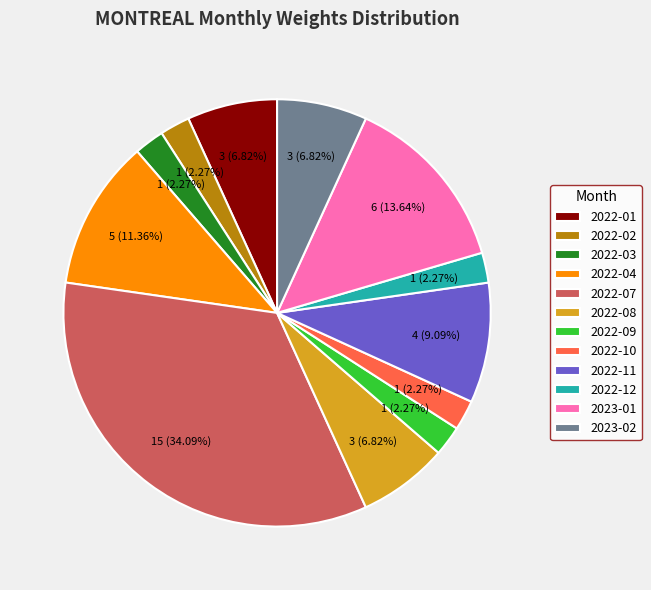

The 2022-04 slice represents 11% of the pie. True or false?

True